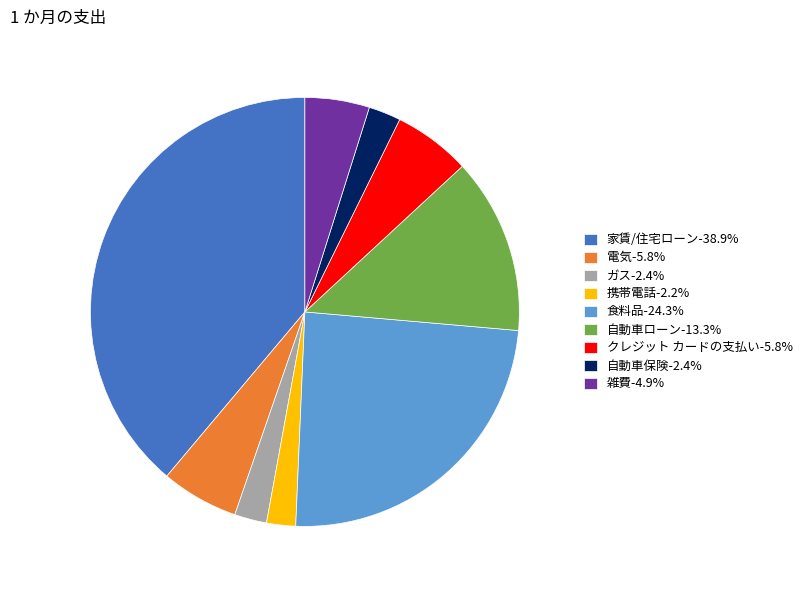

What is the largest slice in the pie chart?

家賃/住宅ローン